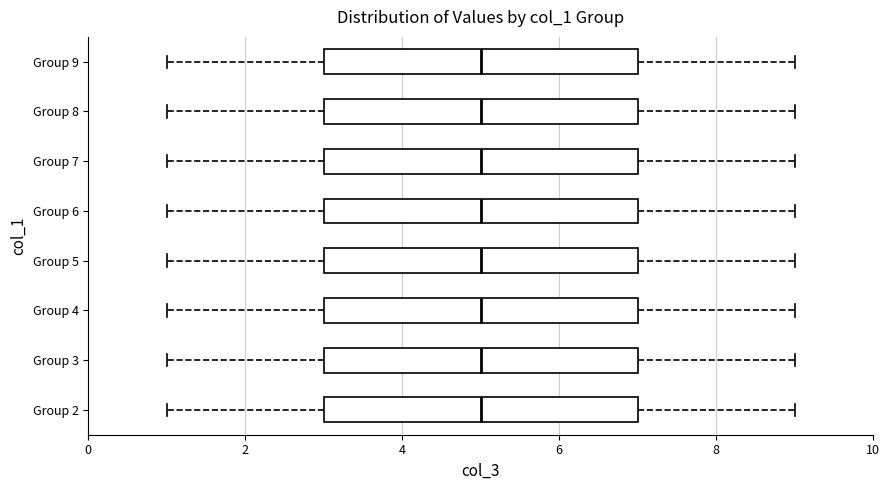

Reading bottom to top, transcribe this box plot: for each box, give where its median line is, the range the box spans, and where its two whiskers end, as read against the x-axis. The values are not printed on the chart, so give them approximately, as read against the axis.

Group 2: median 5, box 3 to 7, whiskers 1 to 9
Group 3: median 5, box 3 to 7, whiskers 1 to 9
Group 4: median 5, box 3 to 7, whiskers 1 to 9
Group 5: median 5, box 3 to 7, whiskers 1 to 9
Group 6: median 5, box 3 to 7, whiskers 1 to 9
Group 7: median 5, box 3 to 7, whiskers 1 to 9
Group 8: median 5, box 3 to 7, whiskers 1 to 9
Group 9: median 5, box 3 to 7, whiskers 1 to 9